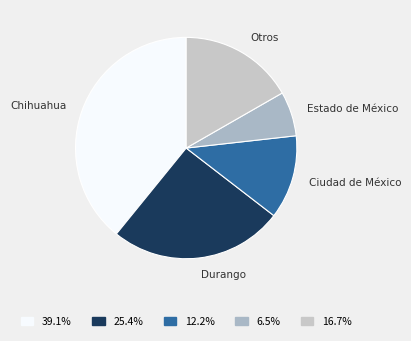

How many slices are in this pie chart?

5